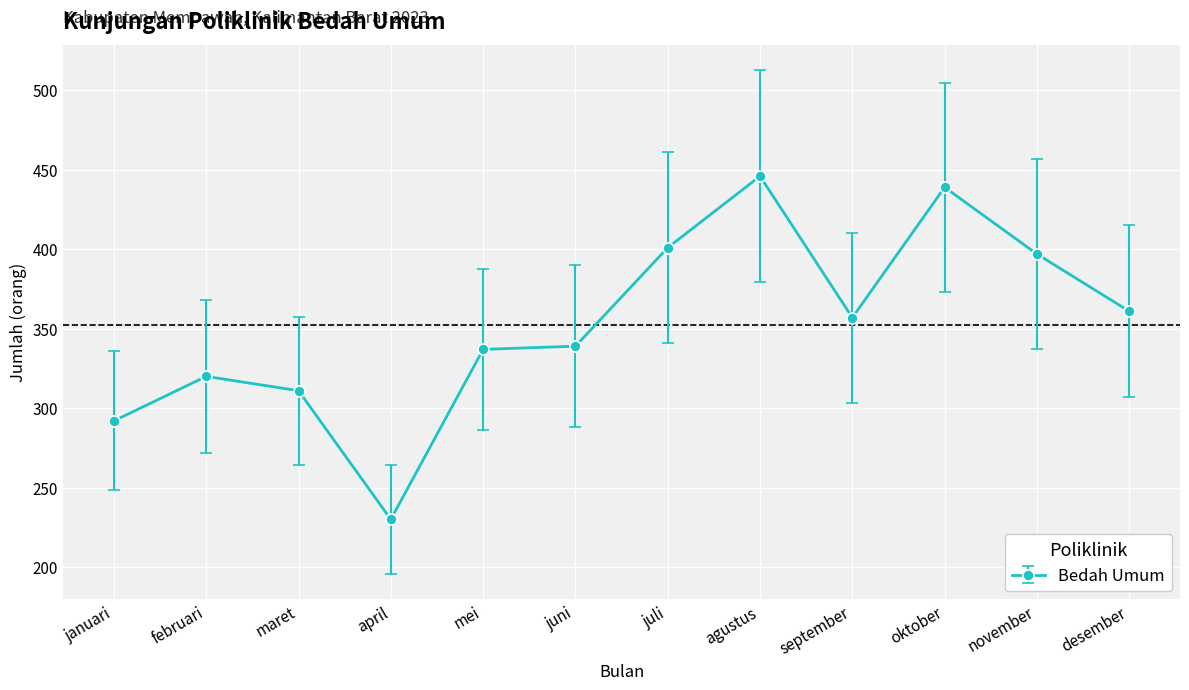

How many series are shown in this chart?

1